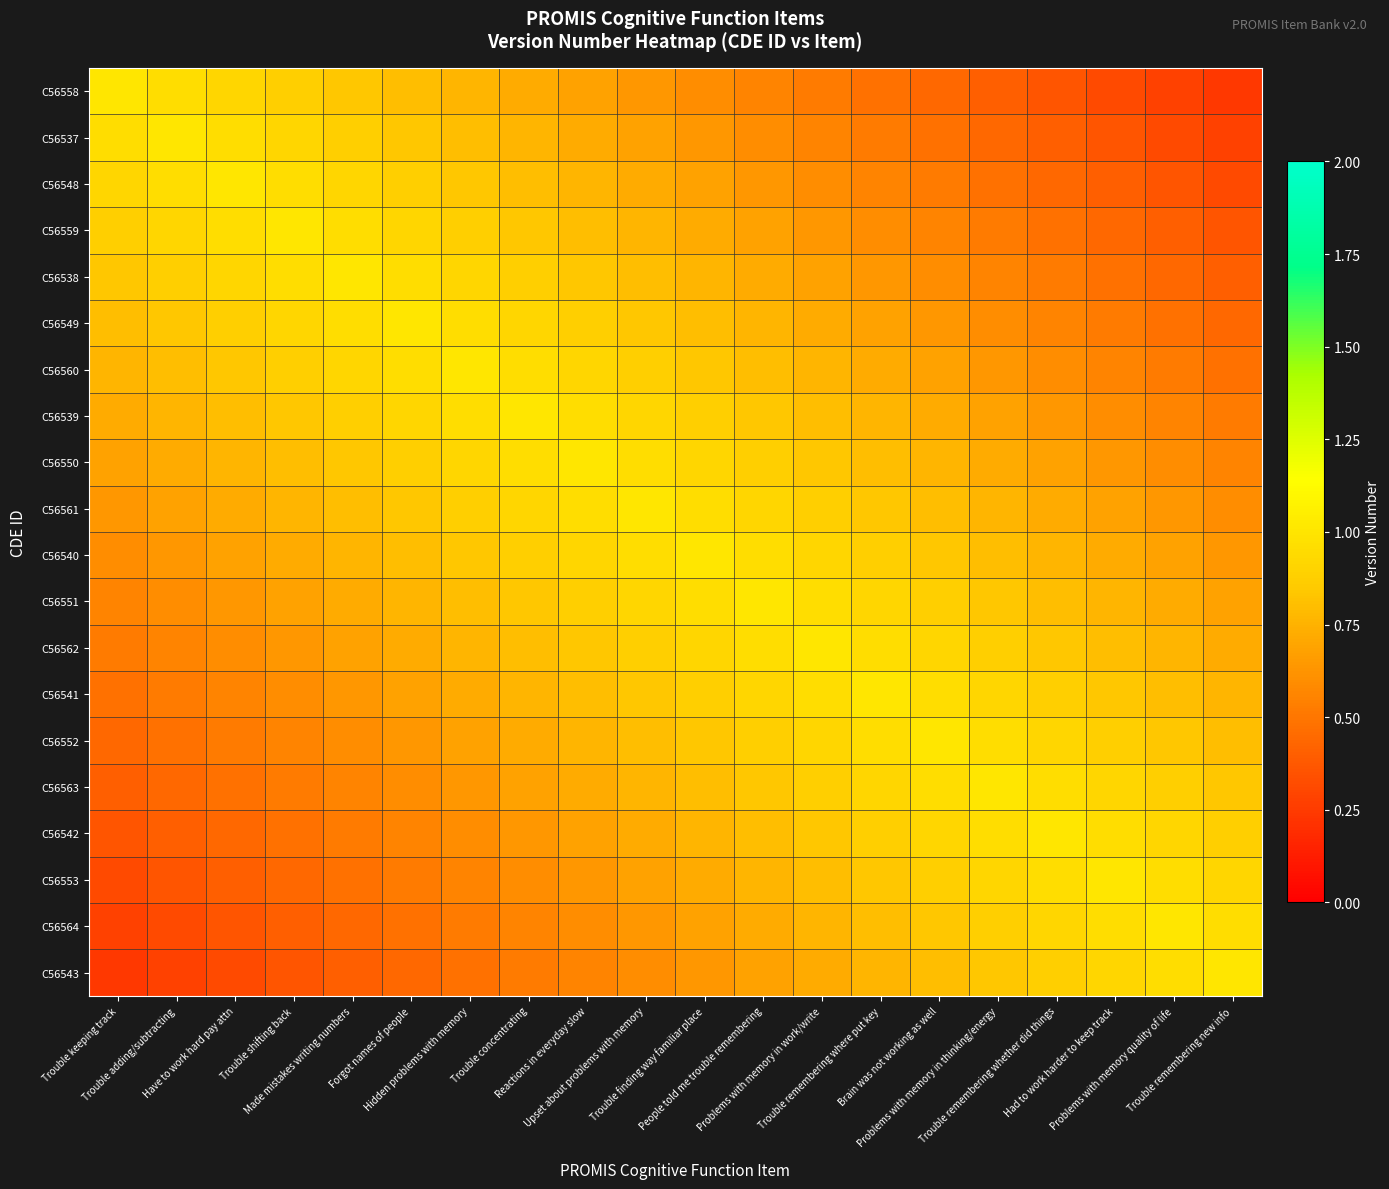

Rank the series at Upset about problems with memory from highest to lowest value.

C56561, C56550, C56540, C56539, C56551, C56560, C56562, C56549, C56541, C56538, C56552, C56559, C56563, C56548, C56542, C56537, C56553, C56558, C56564, C56543